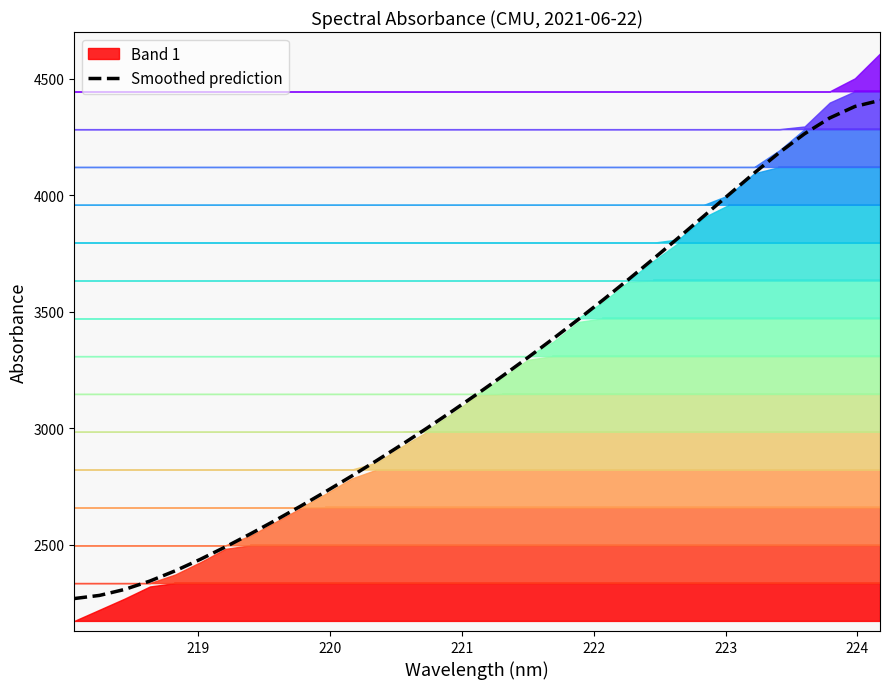

What is the highest value of the Smoothed prediction series?

4406.9